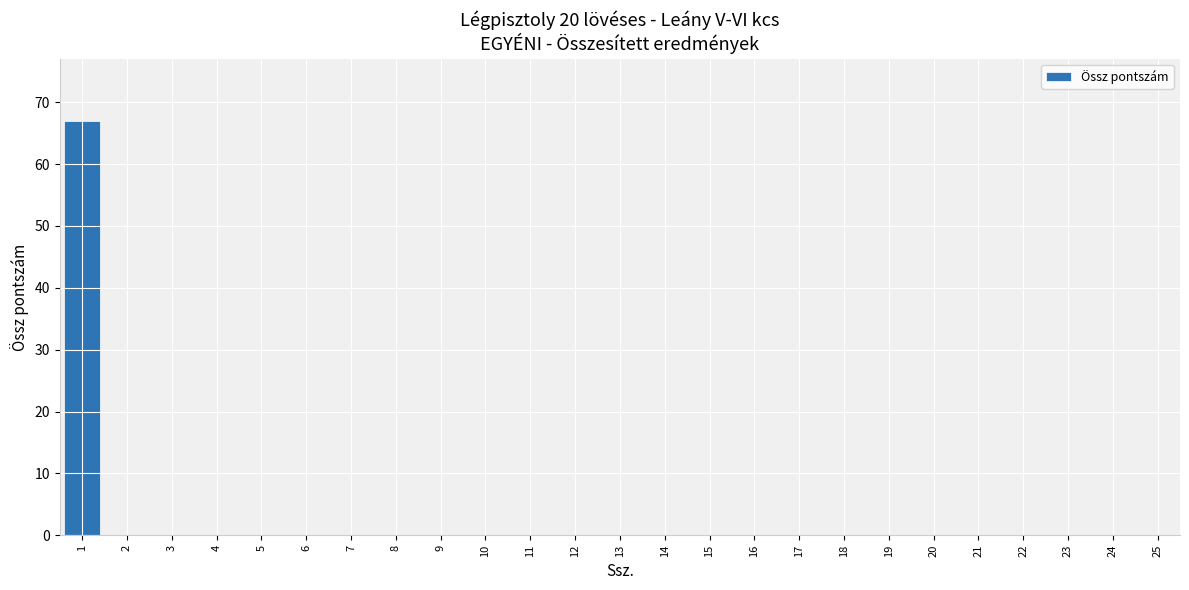

True or false: the data shows 0 at 13.

True